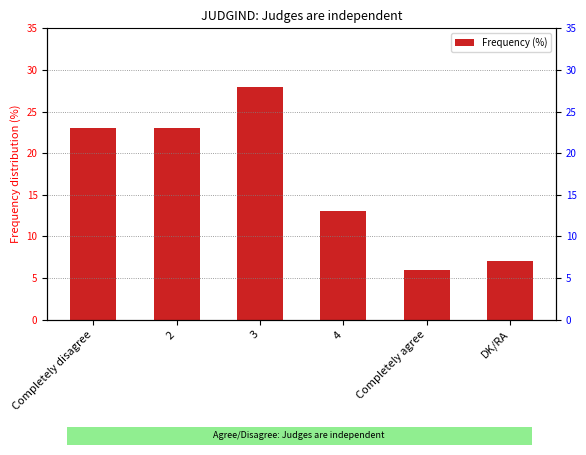

Does the chart contain any negative values?

No